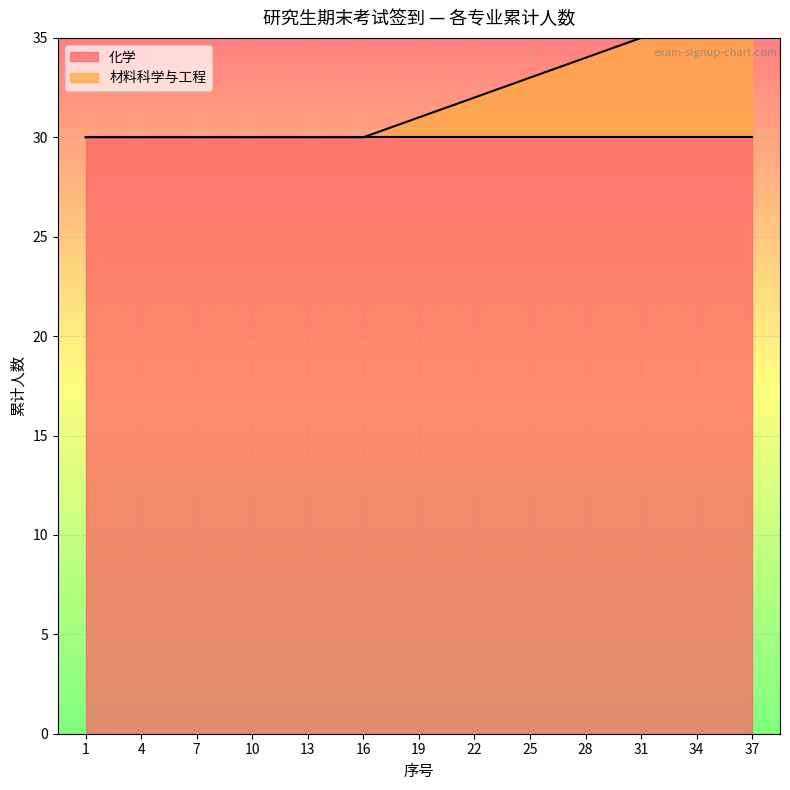

The value at 4 is 30. True or false?

True